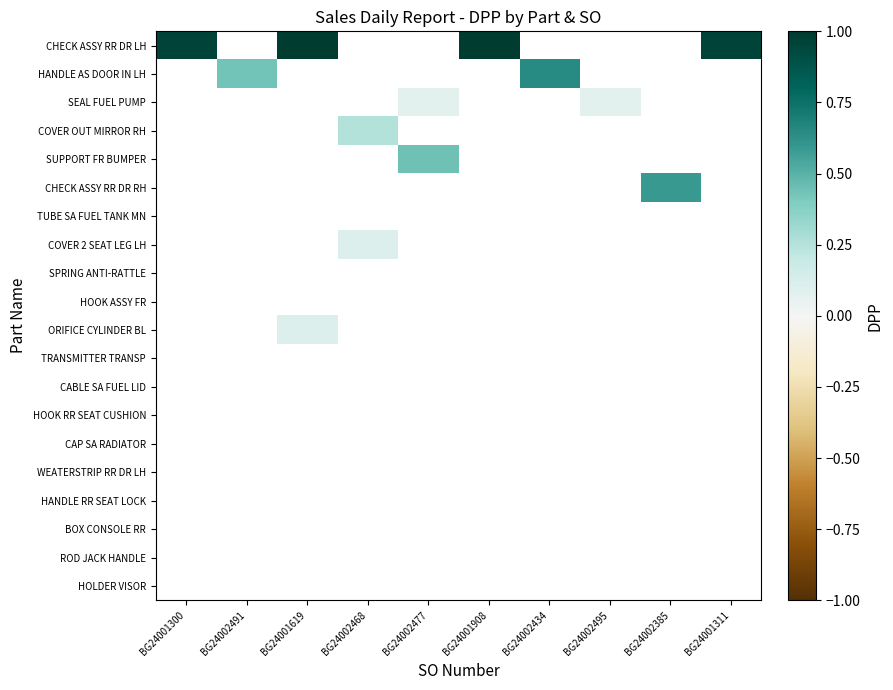

At which label does CABLE SA FUEL LID reach its minimum?

BG24001300